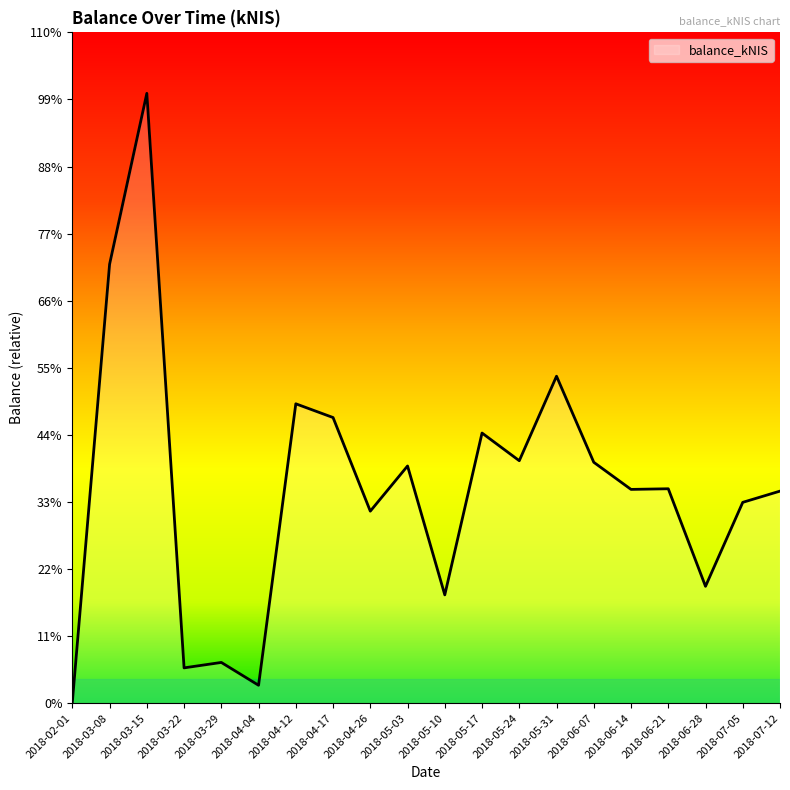

Approximately how many times larger is the value at 2018-06-14 compared to 2018-04-12?

0.7